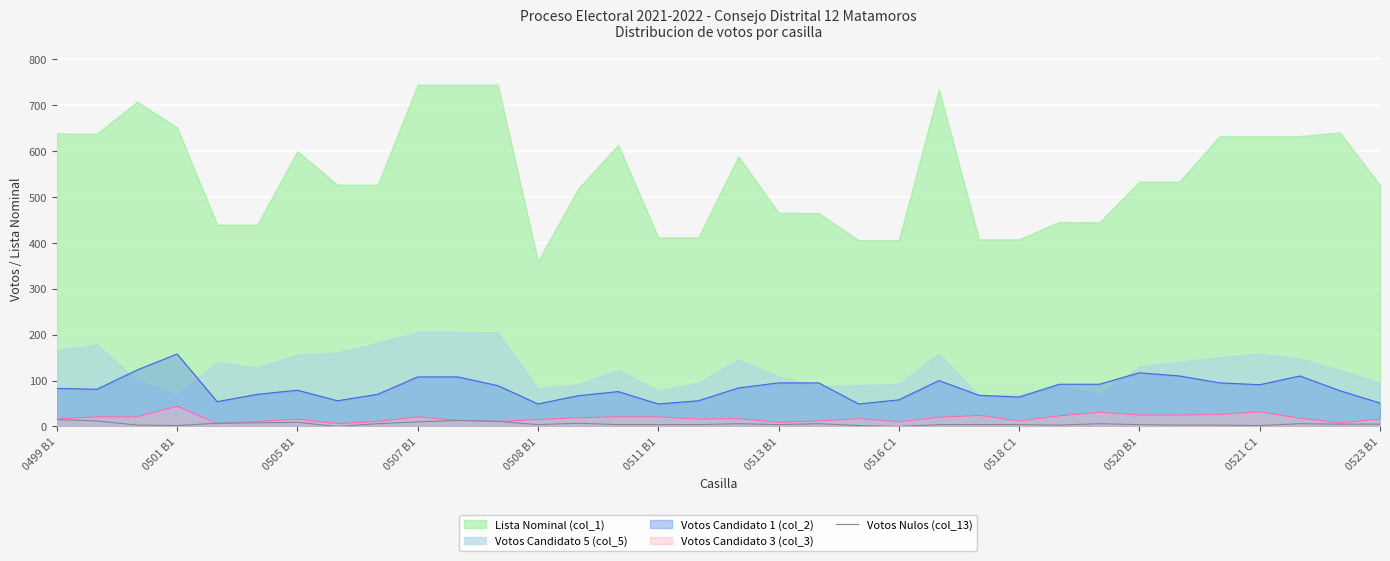

At which label does Votos Candidato 1 (col_2) reach its peak?

0501 B1